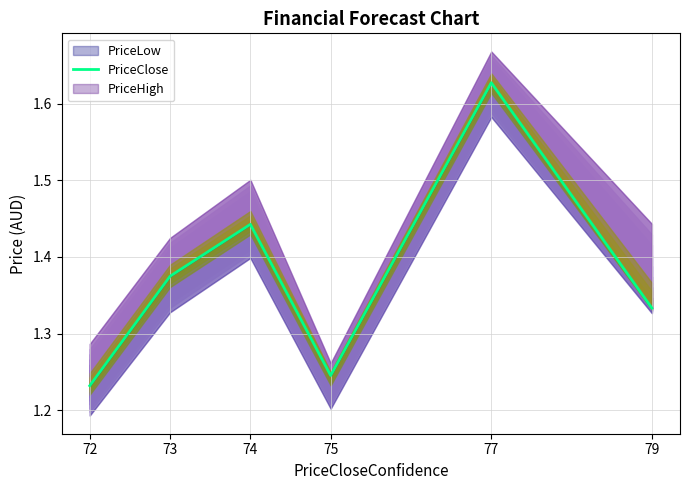

Read the value at 79.

1.3